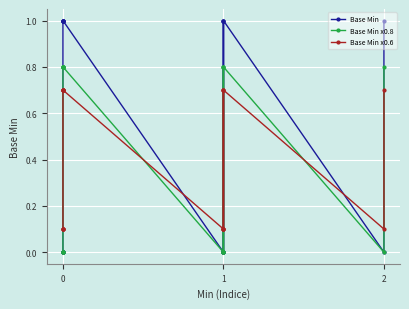

How many lines are shown in the chart?

3